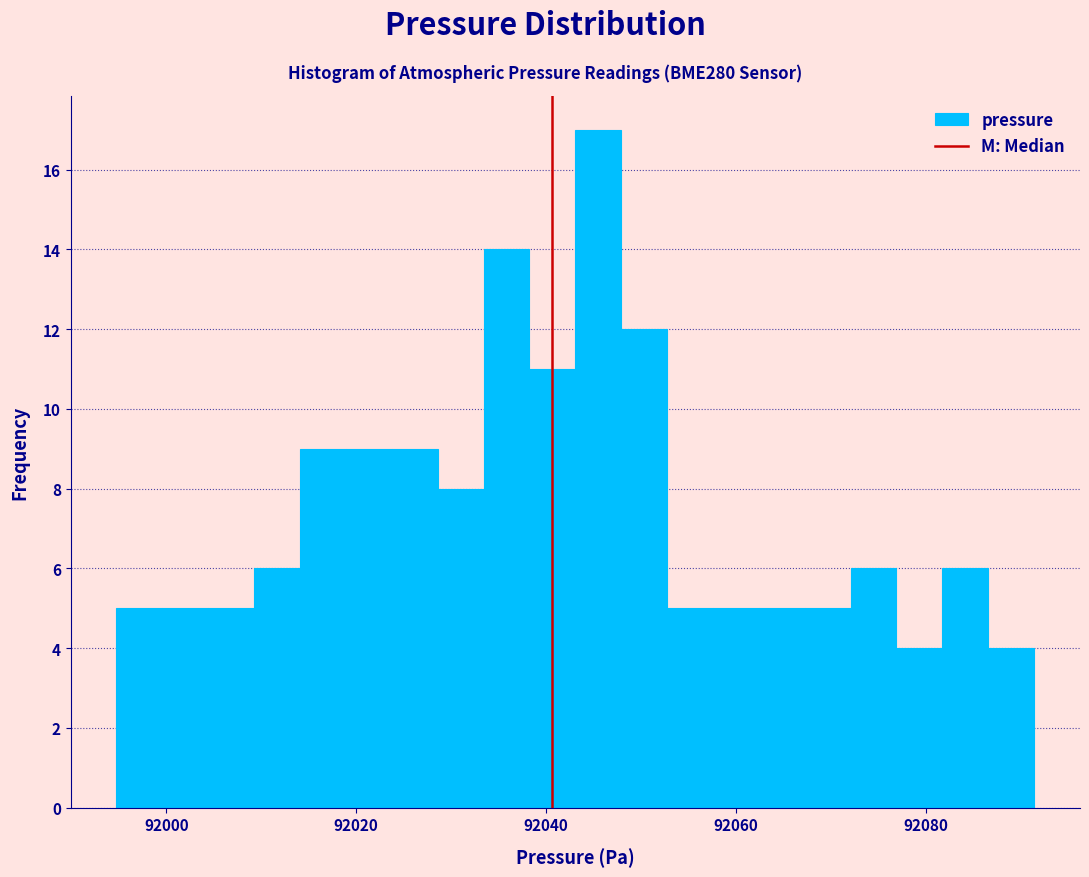

Around what value on the x-axis is the tallest bar? Give the approximate position of its centre, as read against the axis.

92046